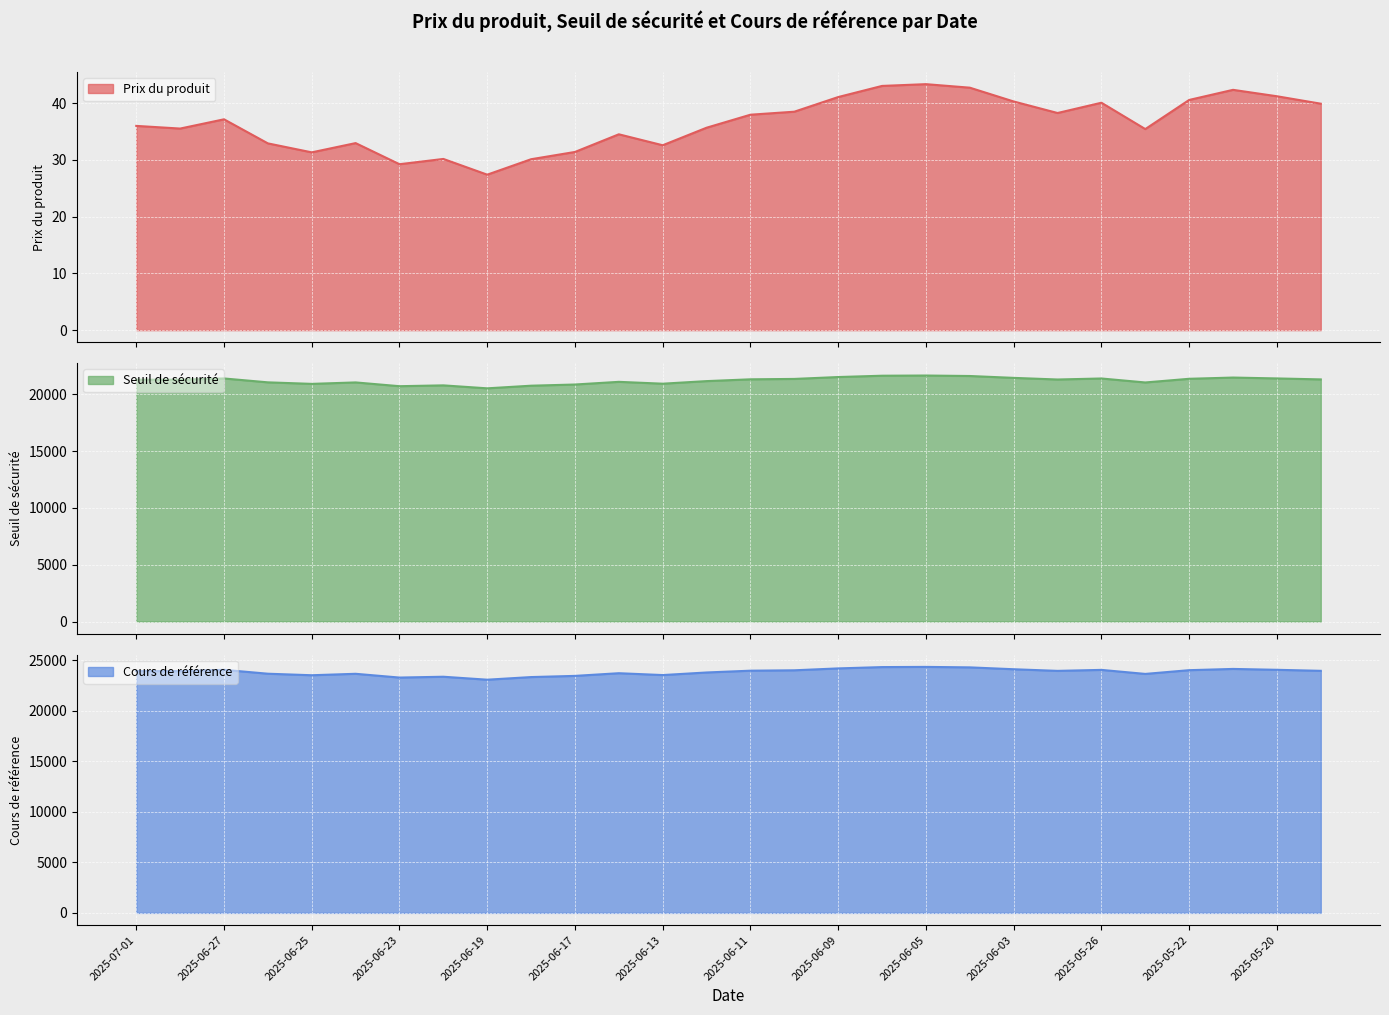

What is the minimum value for Seuil de sécurité?

20521.1